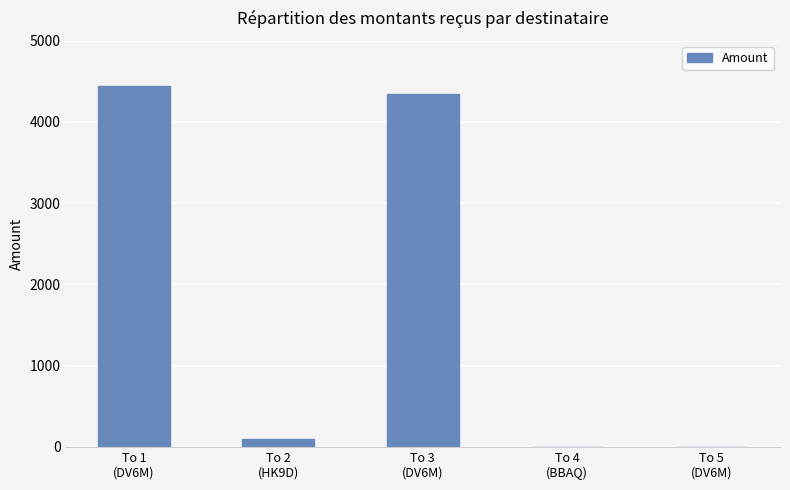

What is the sum of all values?

8892.6